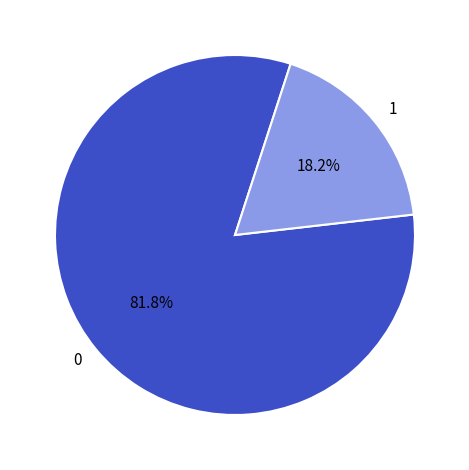

To the nearest percent, what portion does 0 represent?

82%